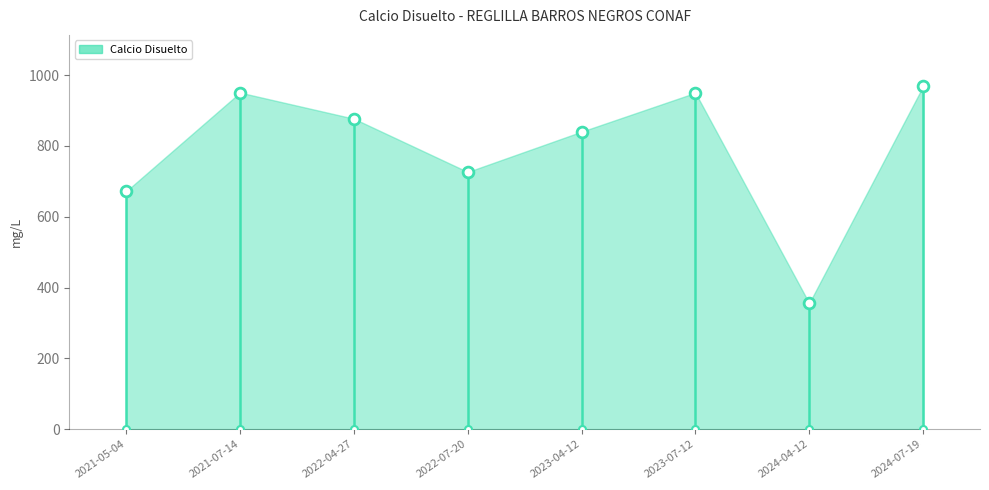

Which has a higher value, 2021-05-04 or 2023-04-12?

2023-04-12